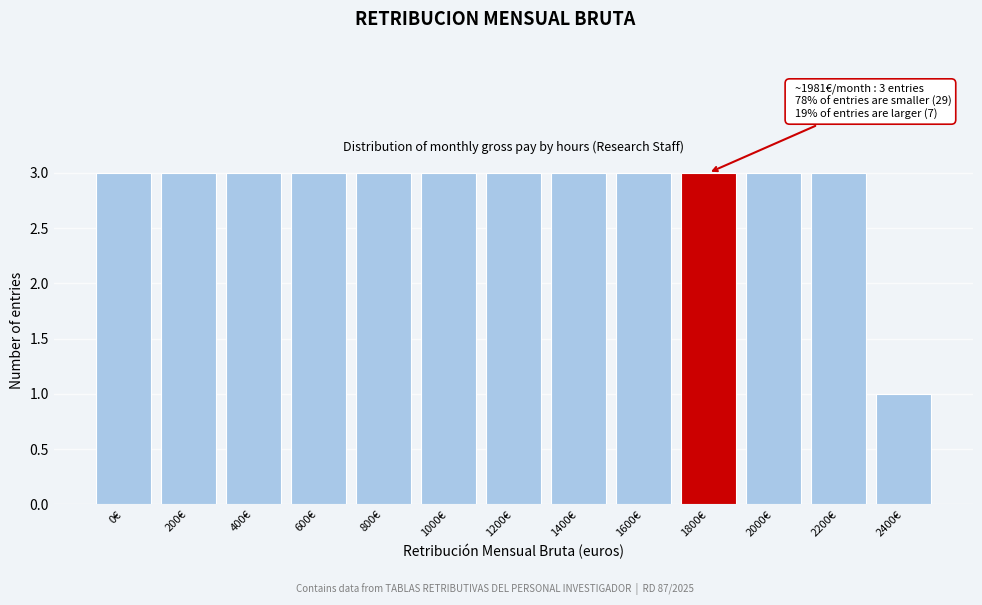

Reading left to right, extract all data points from this chart.

3	3	3	3	3	3	3	3	3	3	3	3	1